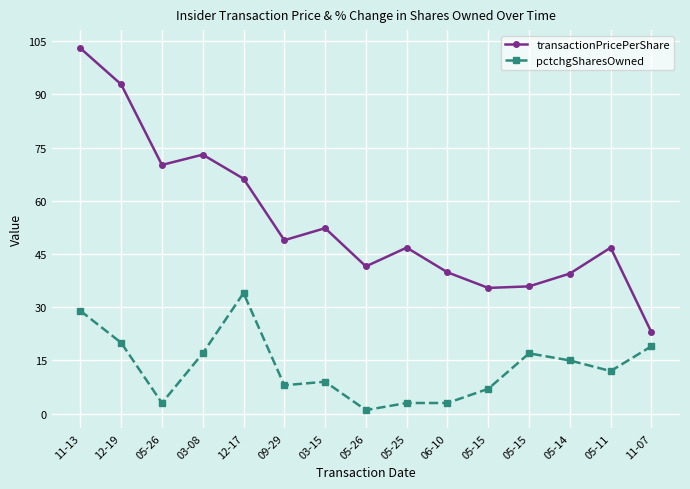

What are all the series names shown in the legend?

transactionPricePerShare, pctchgSharesOwned